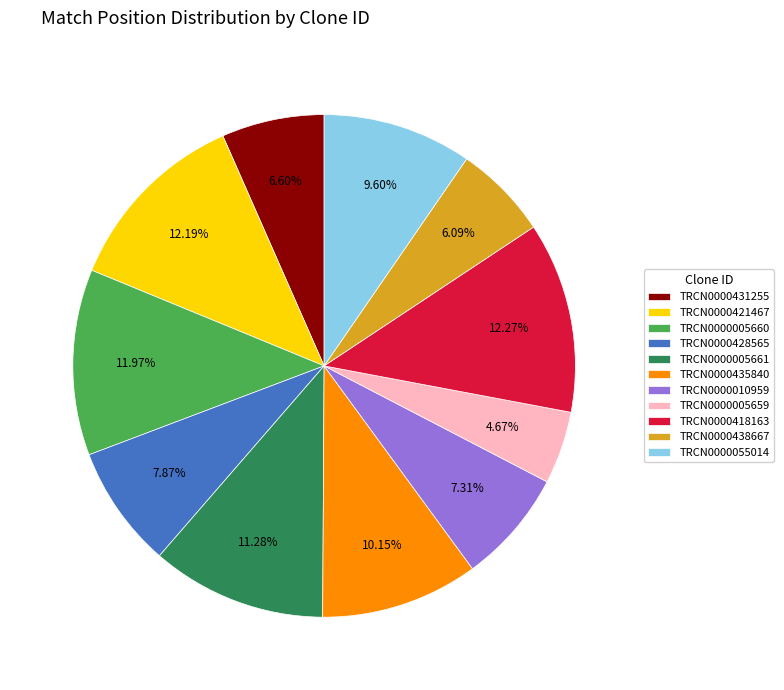

To the nearest percent, what percentage of the pie is TRCN0000418163?

12%